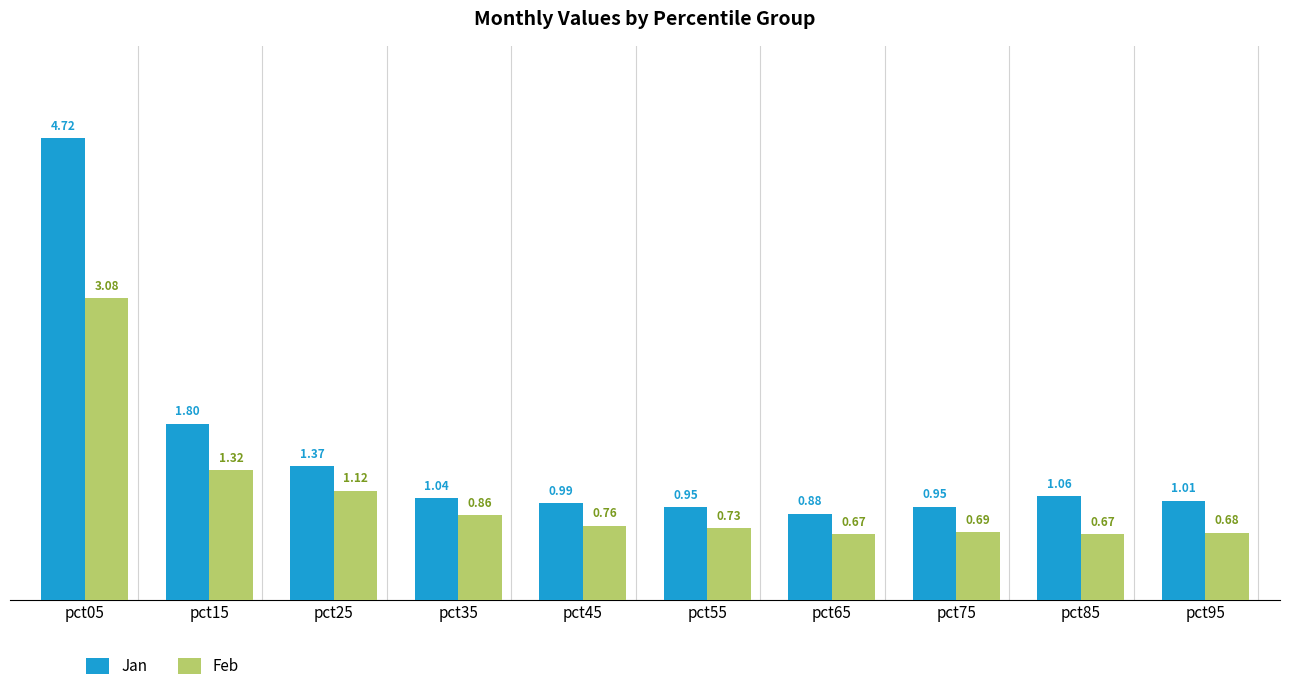

List the series in order of their overall mean, highest first.

Jan, Feb